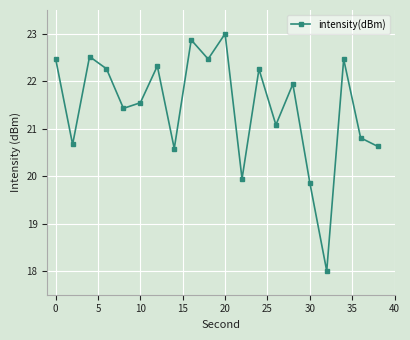

How many lines are shown in the chart?

1